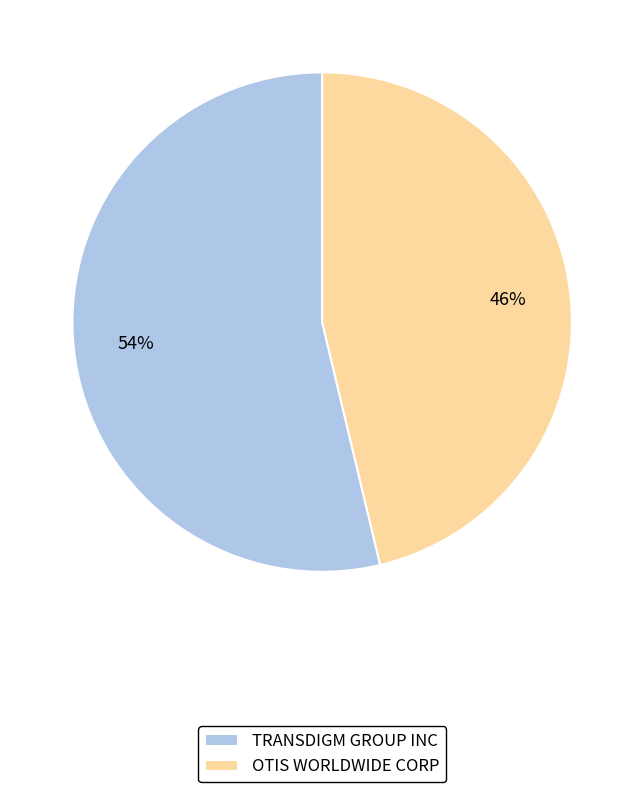

Rank the categories by value from highest to lowest.

TRANSDIGM GROUP INC, OTIS WORLDWIDE CORP